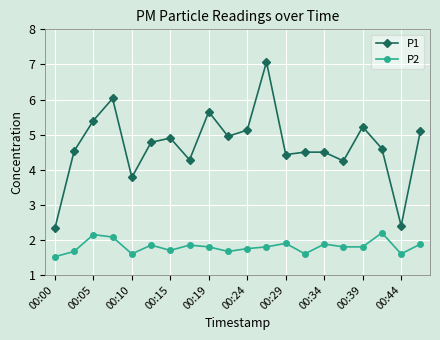

Which series has the largest total across all categories?

P1